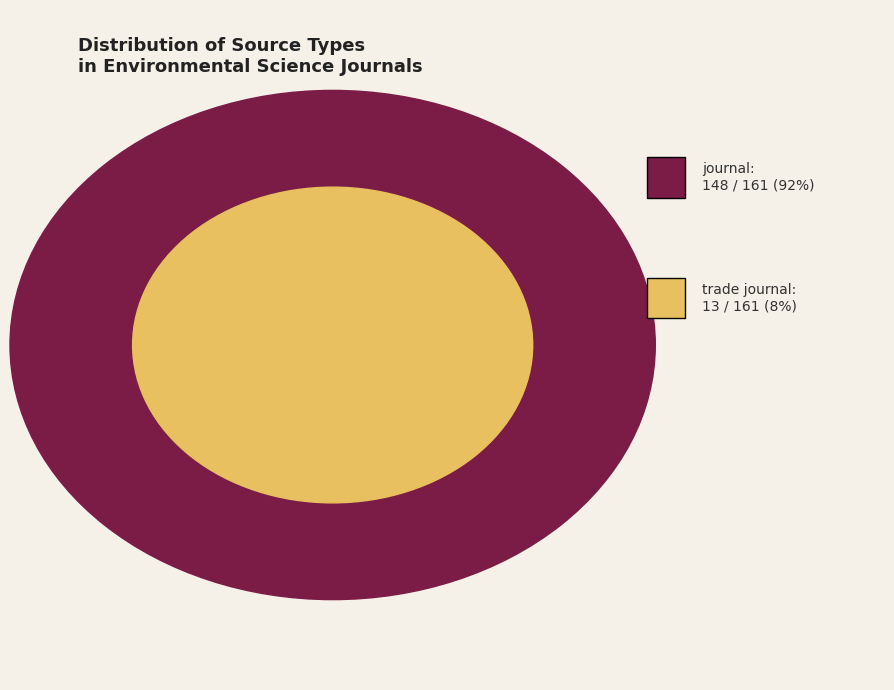

Is there a majority slice in this chart?

Yes